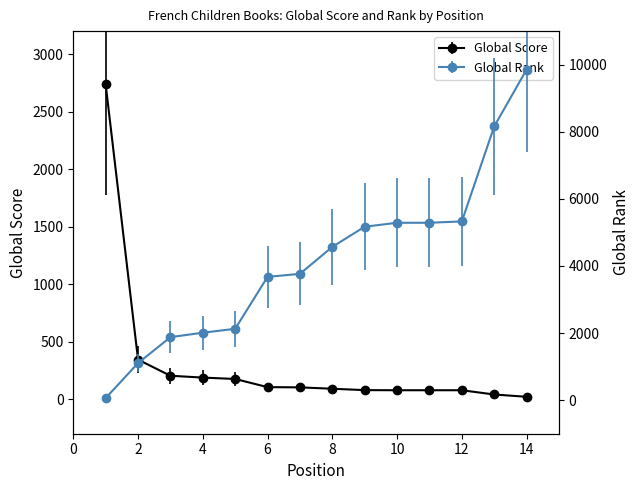

What is the total value across all series at 2?

1448